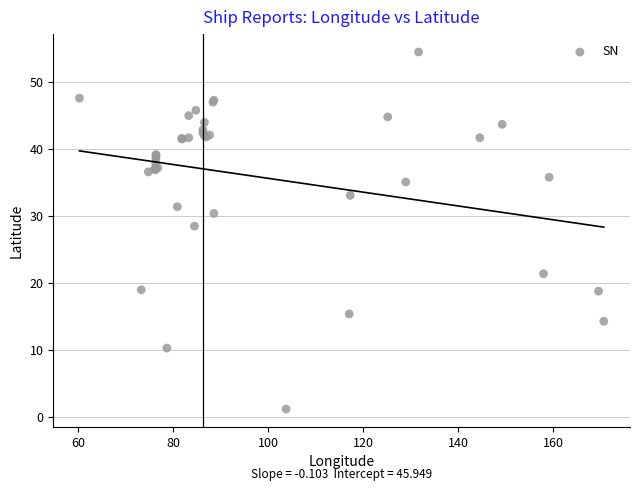

What Y value in the scatter plot is closest to 27?

28.5